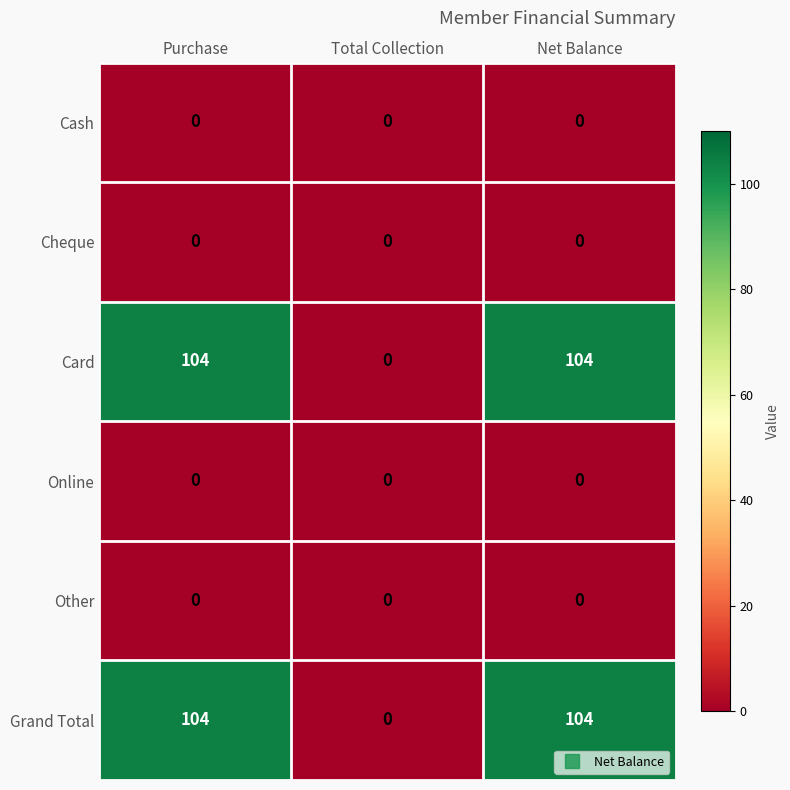

Reading right to left, list all the values displayed in this chart.

Cash: 0	0	0
Cheque: 0	0	0
Card: 104	0	104
Online: 0	0	0
Other: 0	0	0
Grand Total: 104	0	104